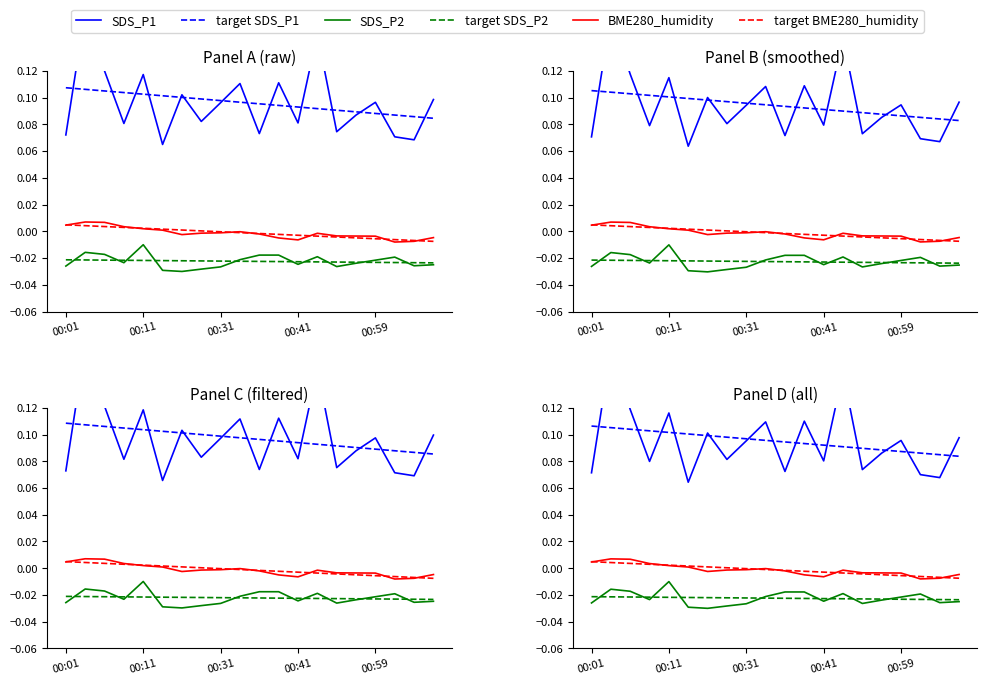

What is the label of the 3rd point from the left?

00:31